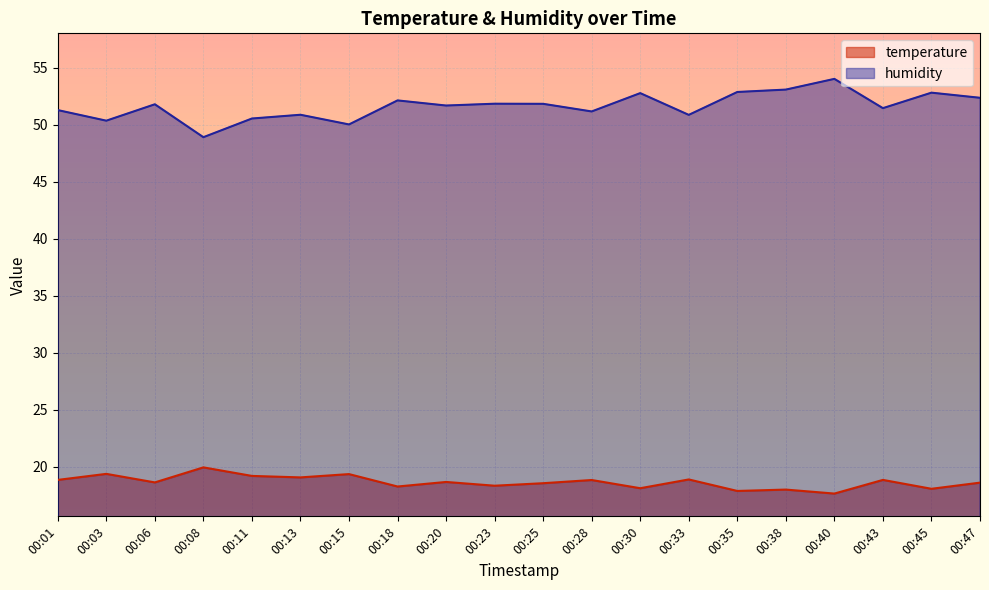

What are all the series names shown in the legend?

temperature, humidity